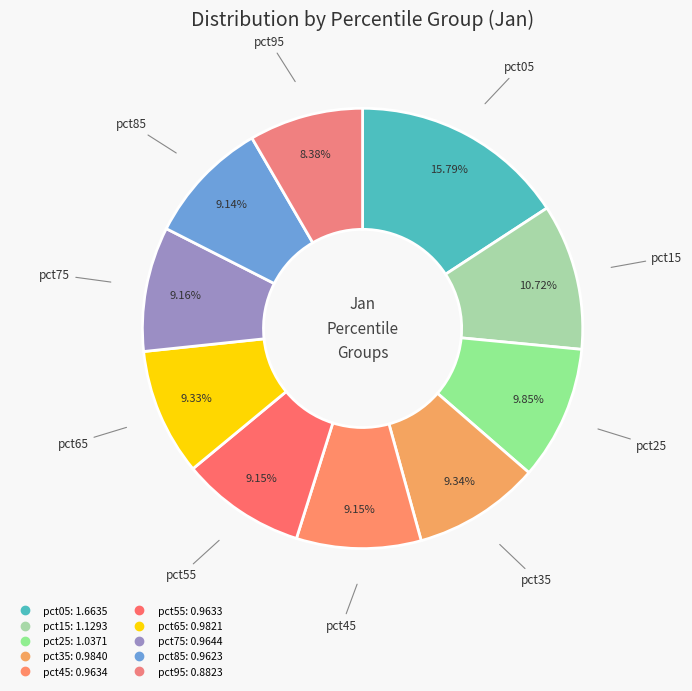

What is the total percentage of pct25 and pct65?

19.2%